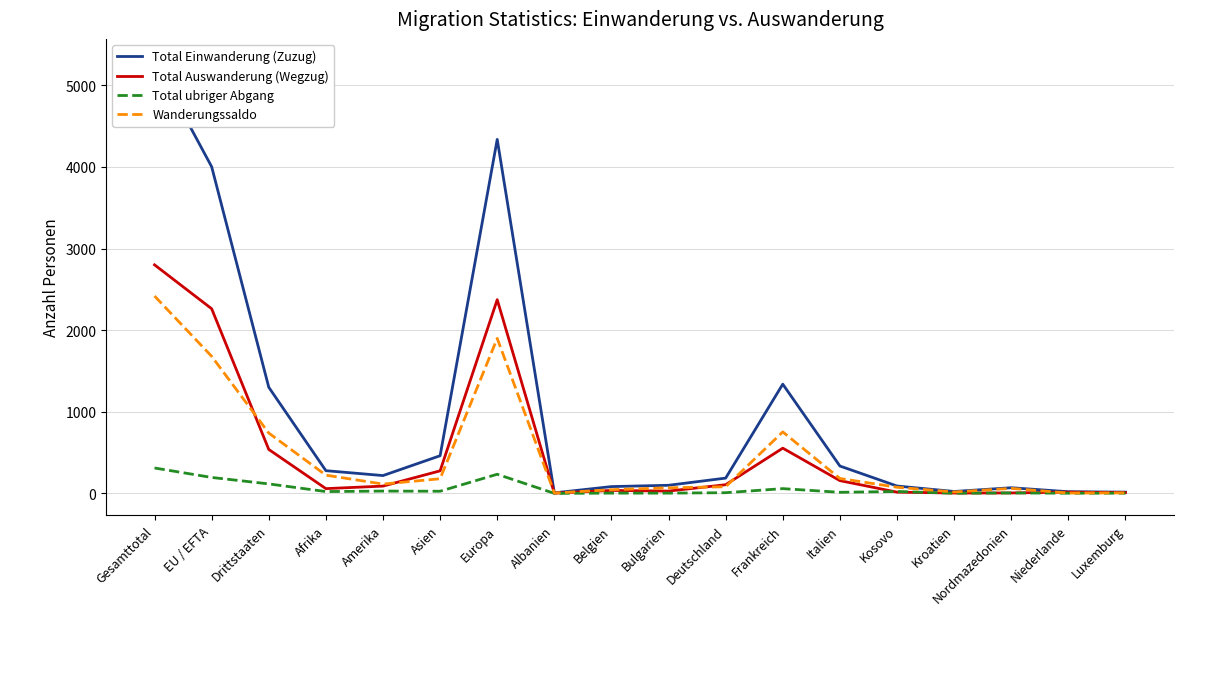

How many distinct data groups are displayed?

4